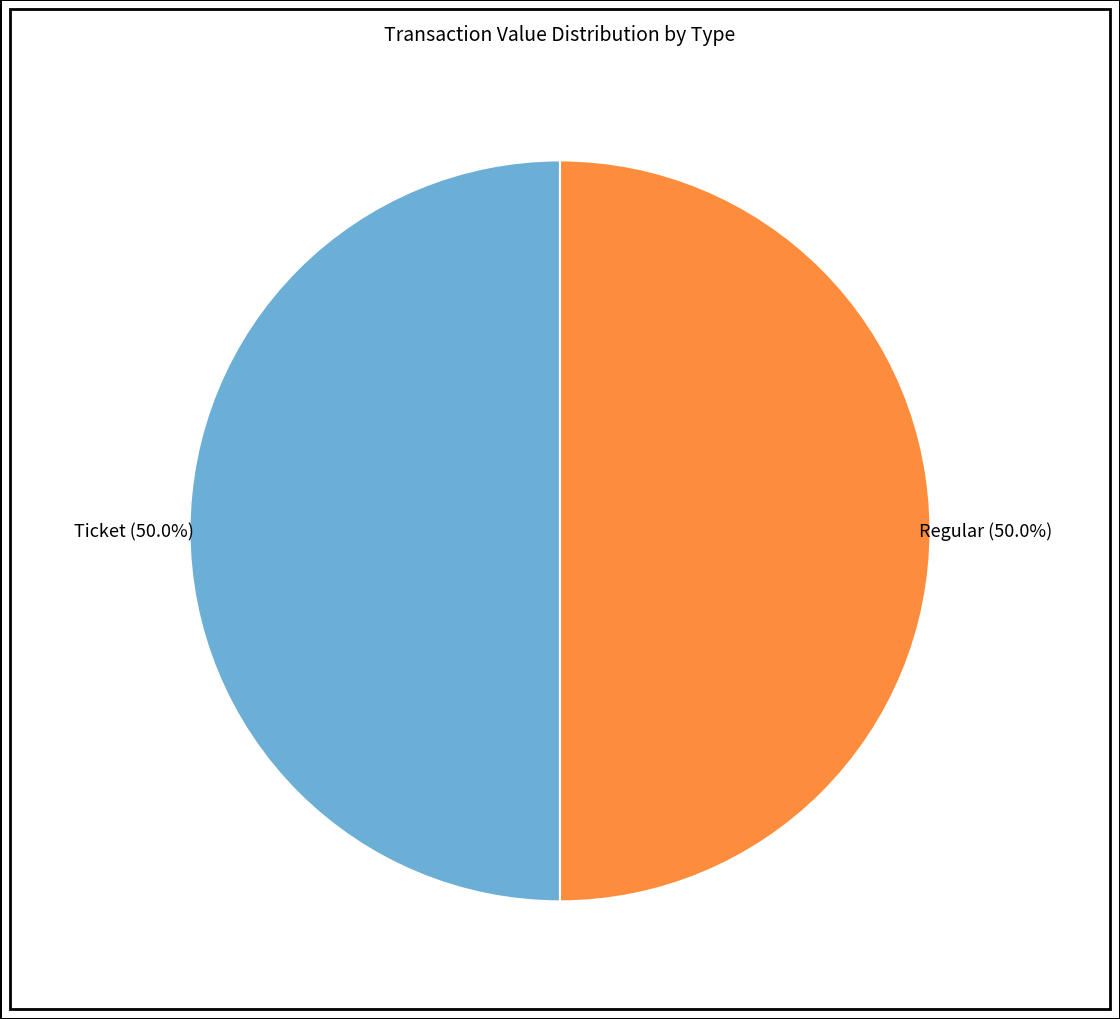

What is the ratio of the value at Regular to the value at Ticket?

1.0